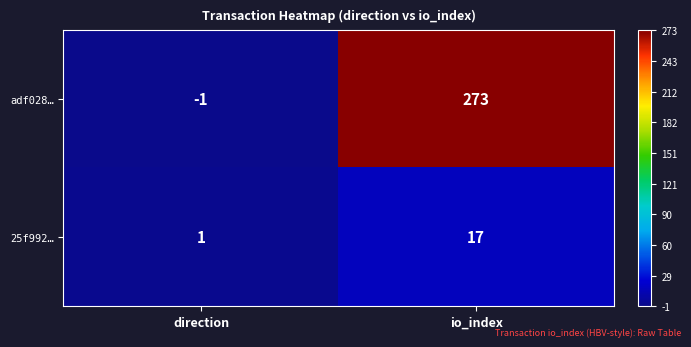

Rank the series by their average value, from lowest to highest.

25f992…, adf028…